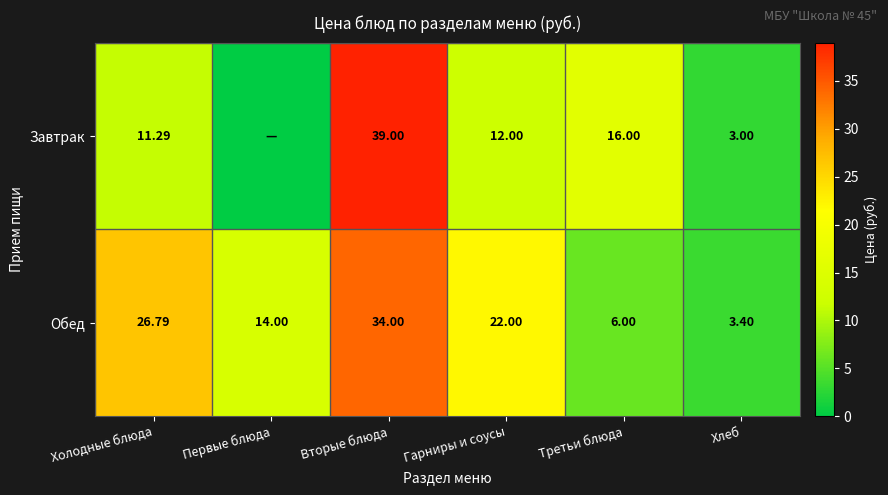

Which series has the largest total across all categories?

Обед